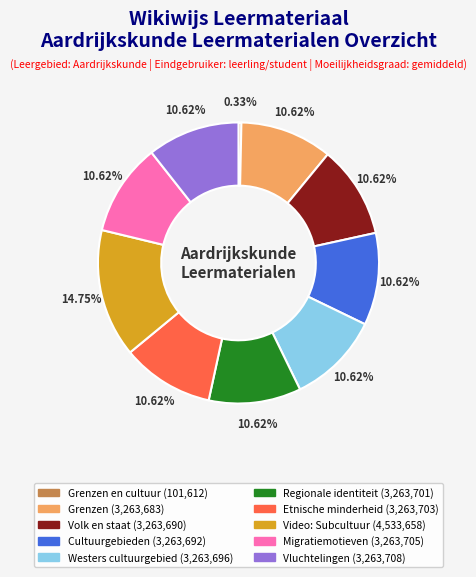

How many segments does this pie chart have?

10